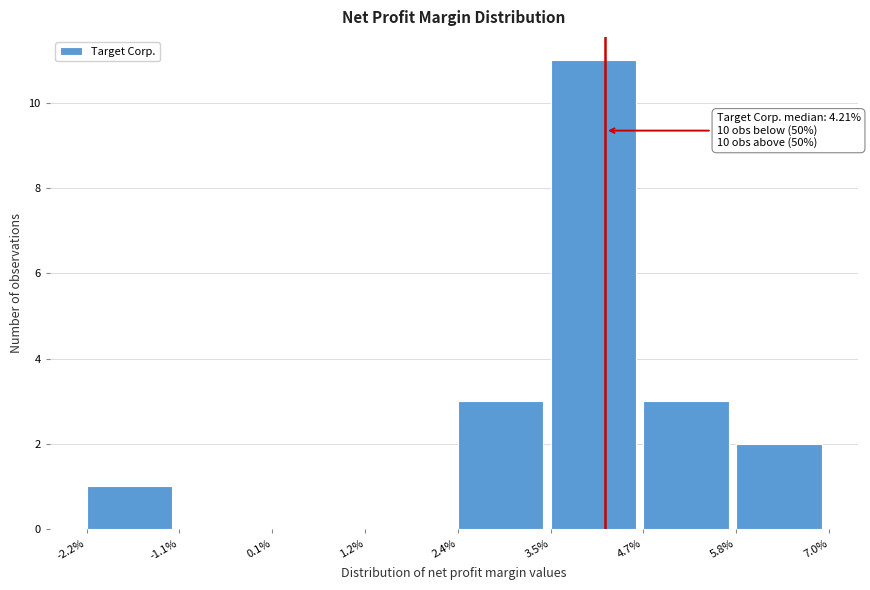

Reading left to right, transcribe all the data shown in this chart.

-2.2%=1	-1.1%=0	0.1%=0	1.2%=0	2.4%=3	3.5%=11	4.7%=3	5.8%=2